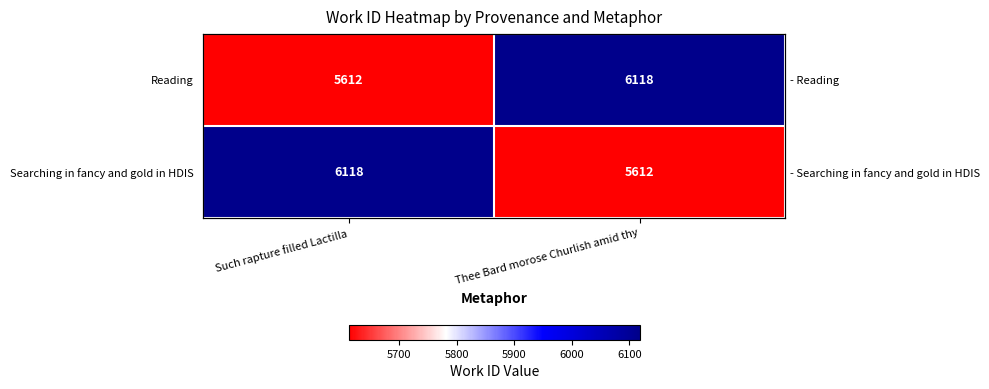

At which category is the sum across all series the highest?

Such rapture filled Lactilla